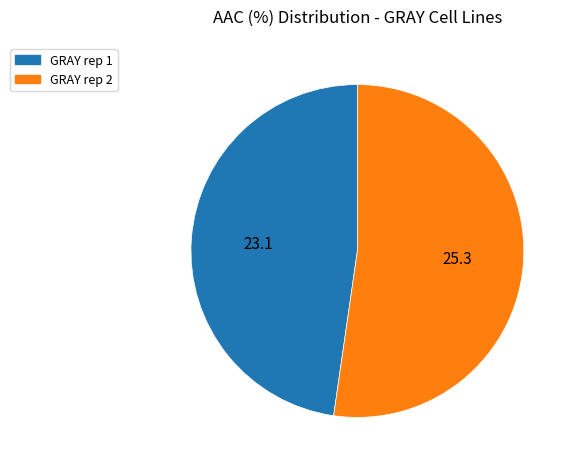

Is there any slice that represents more than half of the pie?

Yes